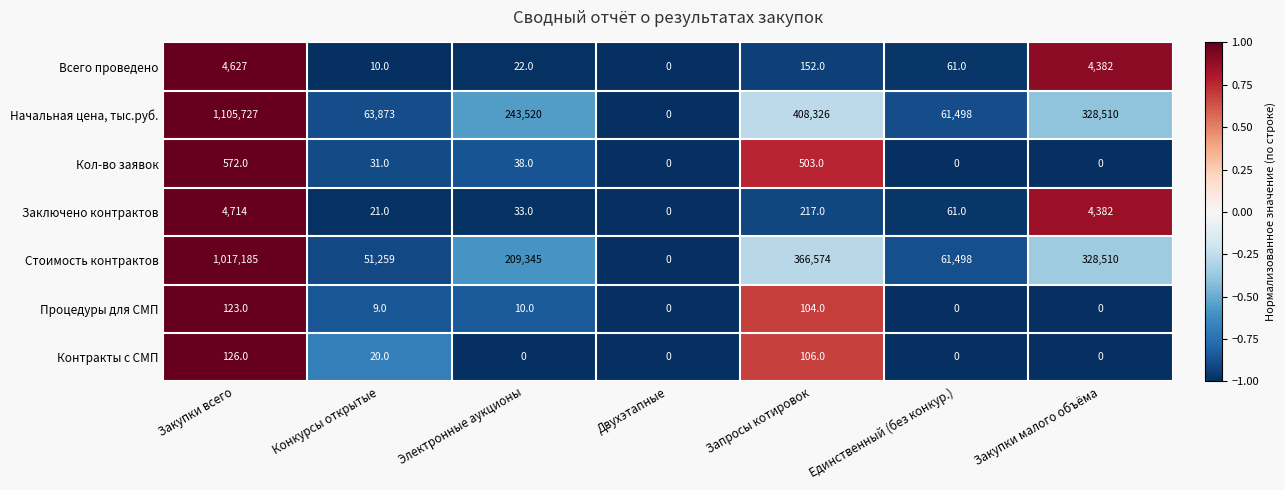

At which label does Стоимость контрактов first exceed 209345?

Закупки всего